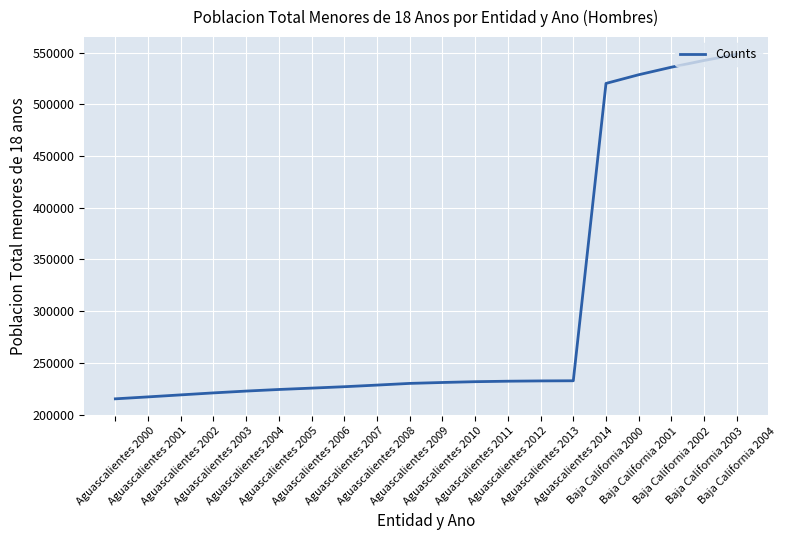

What is the sum of the values at Aguascalientes 2001 and Aguascalientes 2004?

439690